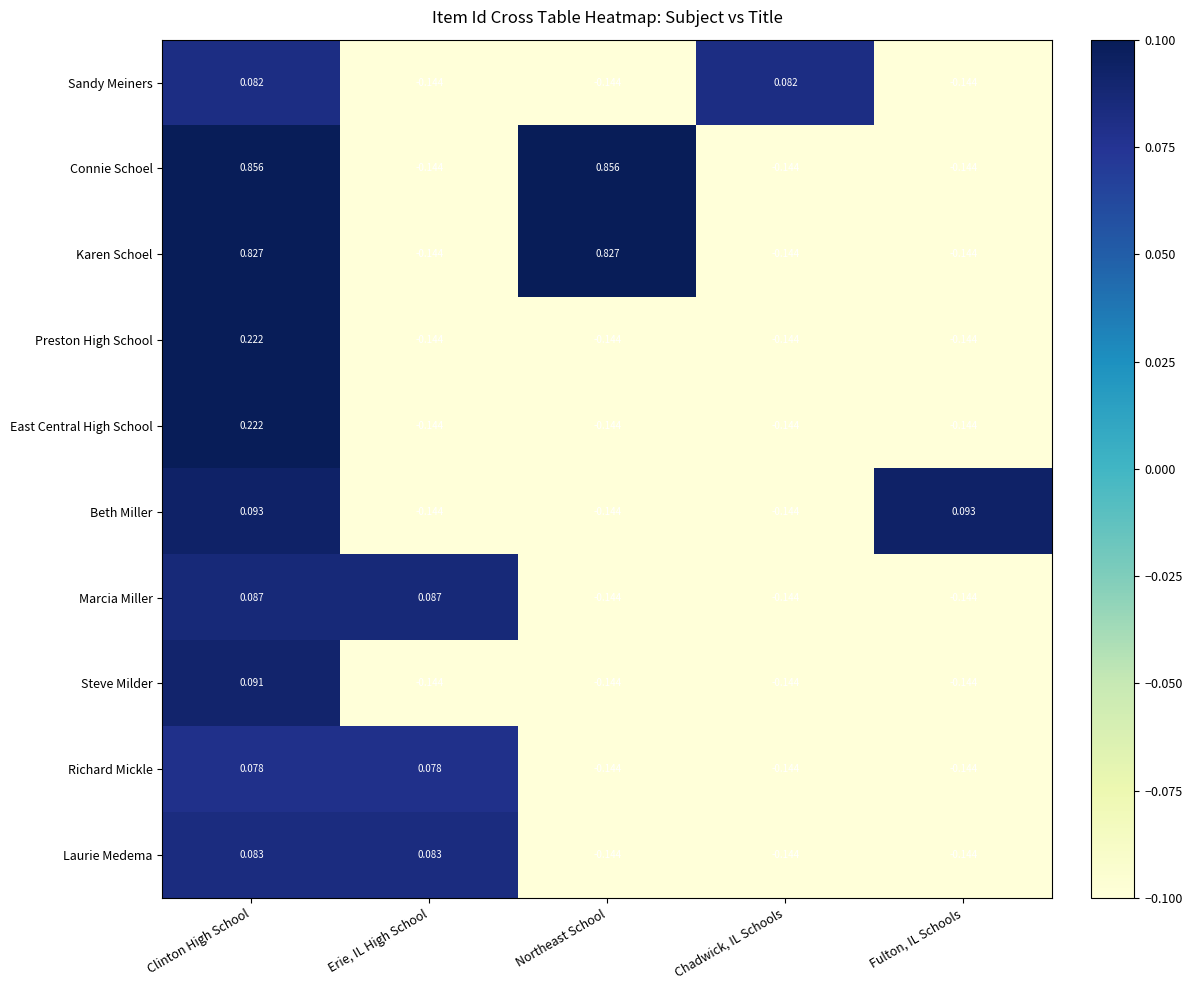

Between Clinton High School and Chadwick, IL Schools, which series saw the biggest shift?

Connie Schoel